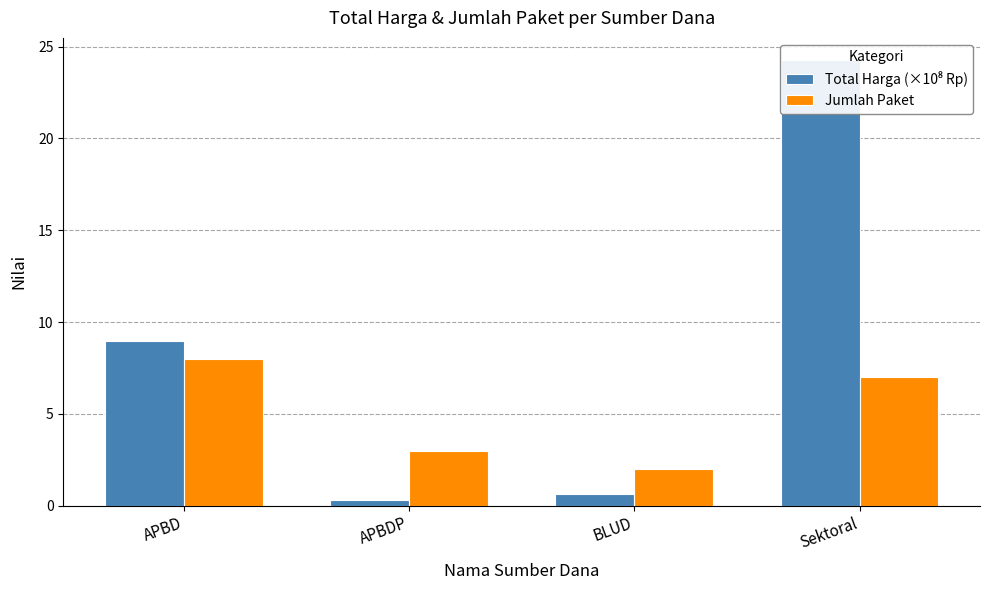

At which category is the sum across all series the highest?

Sektoral